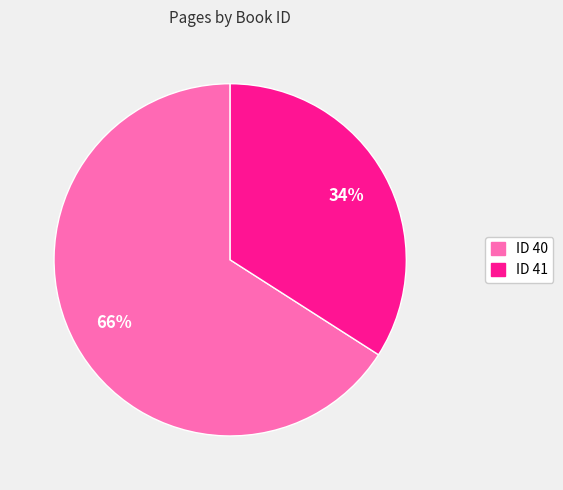

To the nearest percent, what is the average slice percentage?

50%